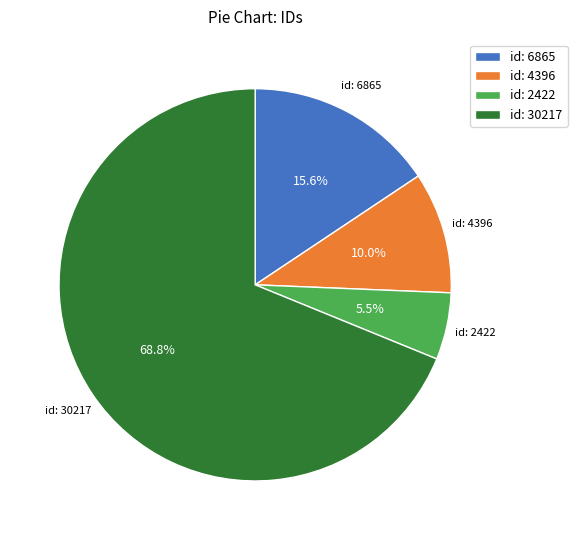

Approximately how many times larger is the value at id: 6865 compared to id: 2422?

2.8